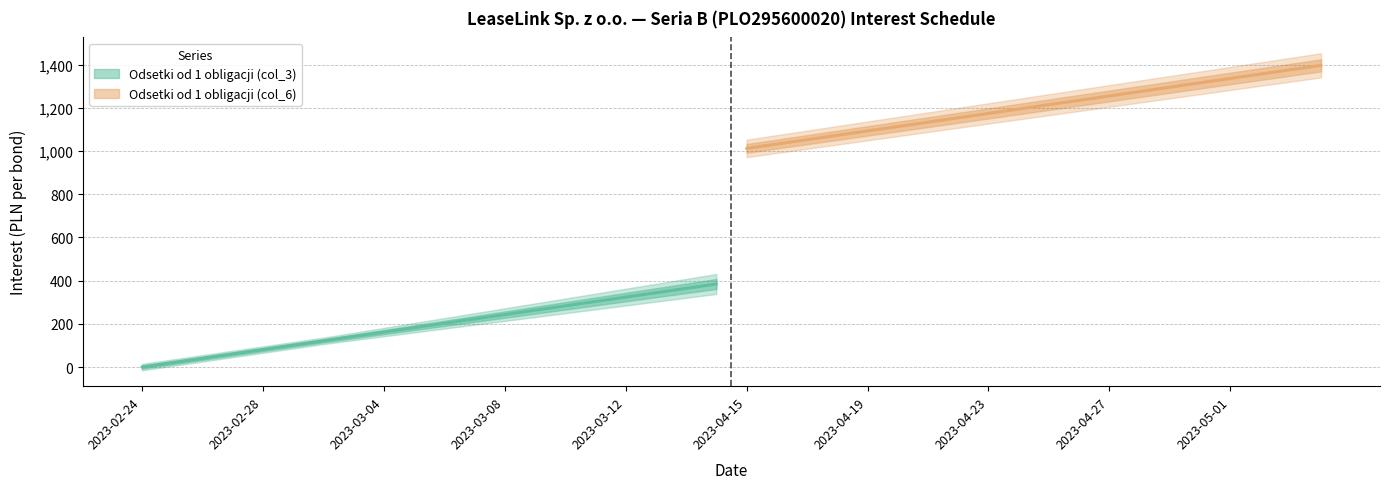

Does the chart display data point markers on the line(s)?

No